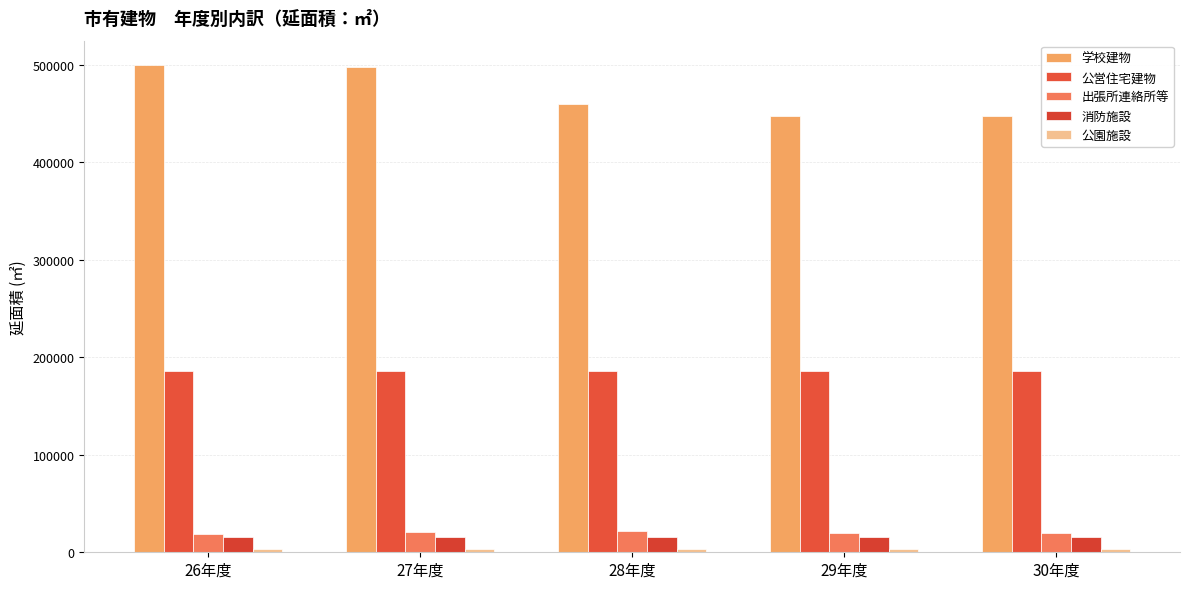

True or false: 公営住宅建物 has a value of 186030.8 at 29年度.

True